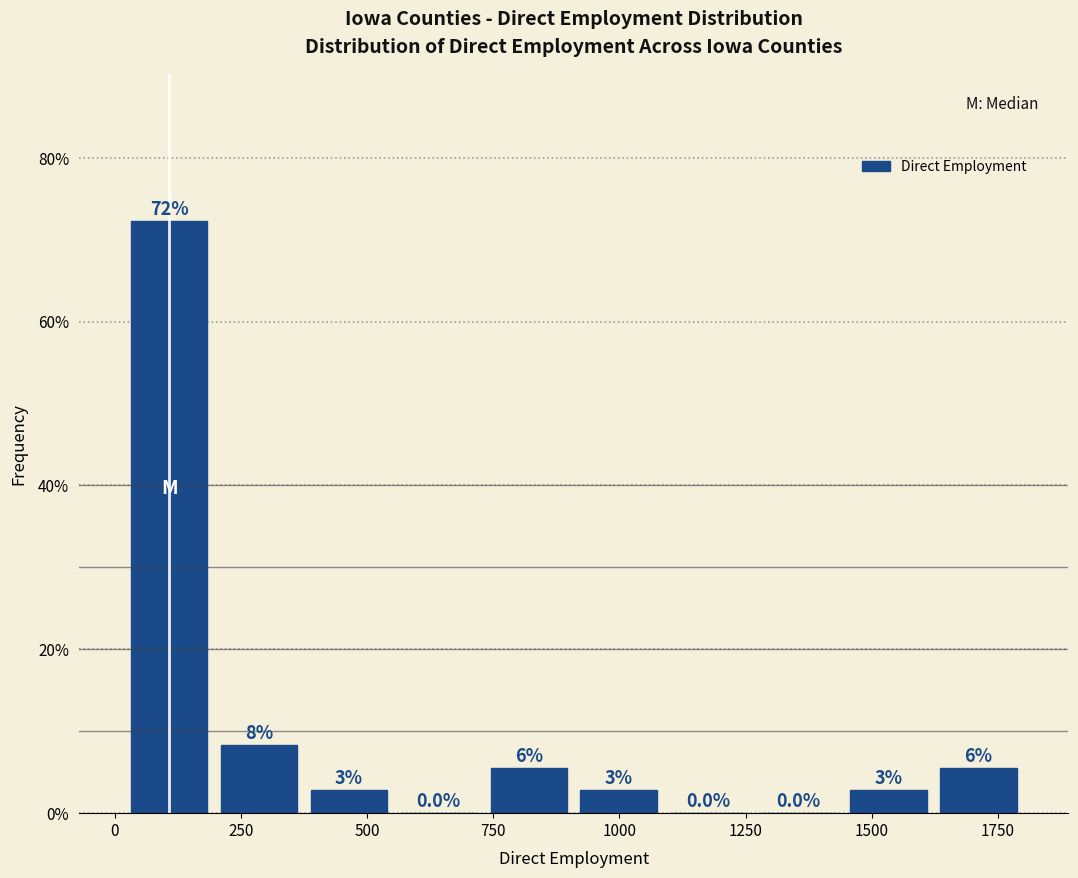

Around what value on the x-axis is the tallest bar? Give the approximate position of its centre, as read against the axis.

100